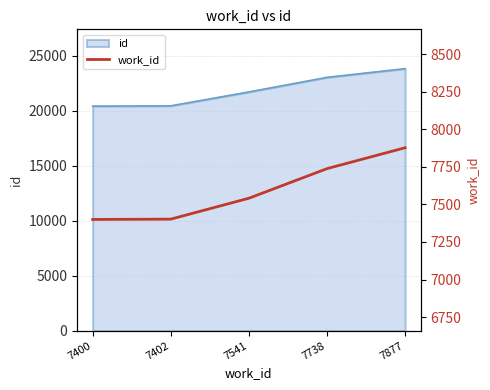

What is the sum of all values?

37958